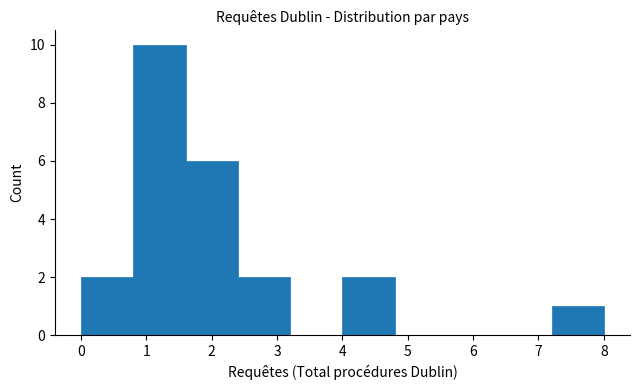

What is the height of the bar covering 0.0 to 0.8 on the x-axis? The values are not printed on the chart, so give them approximately, as read against the axis.

2